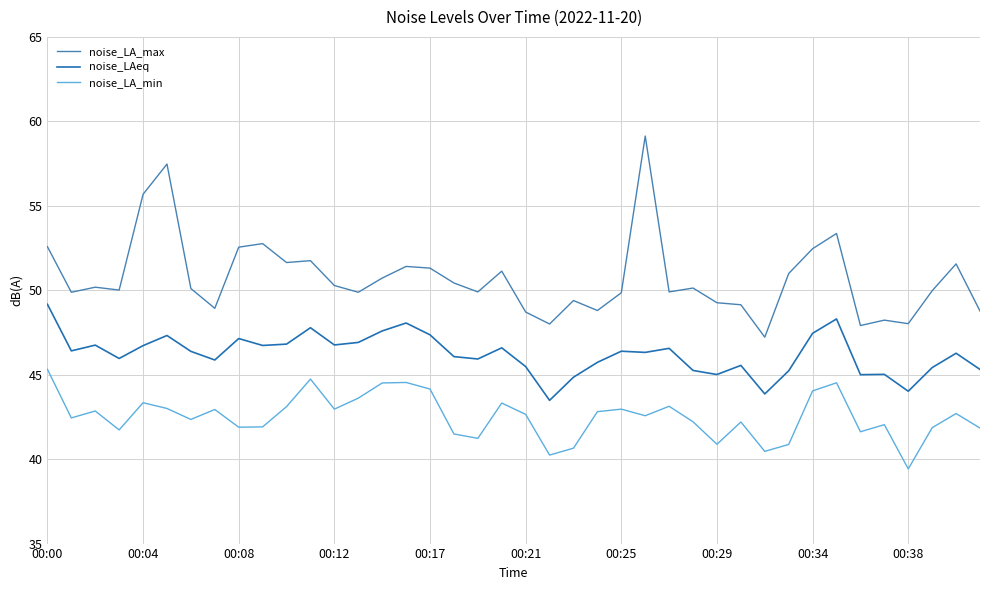

Rank the series by their maximum value, from highest to lowest.

noise_LA_max, noise_LAeq, noise_LA_min